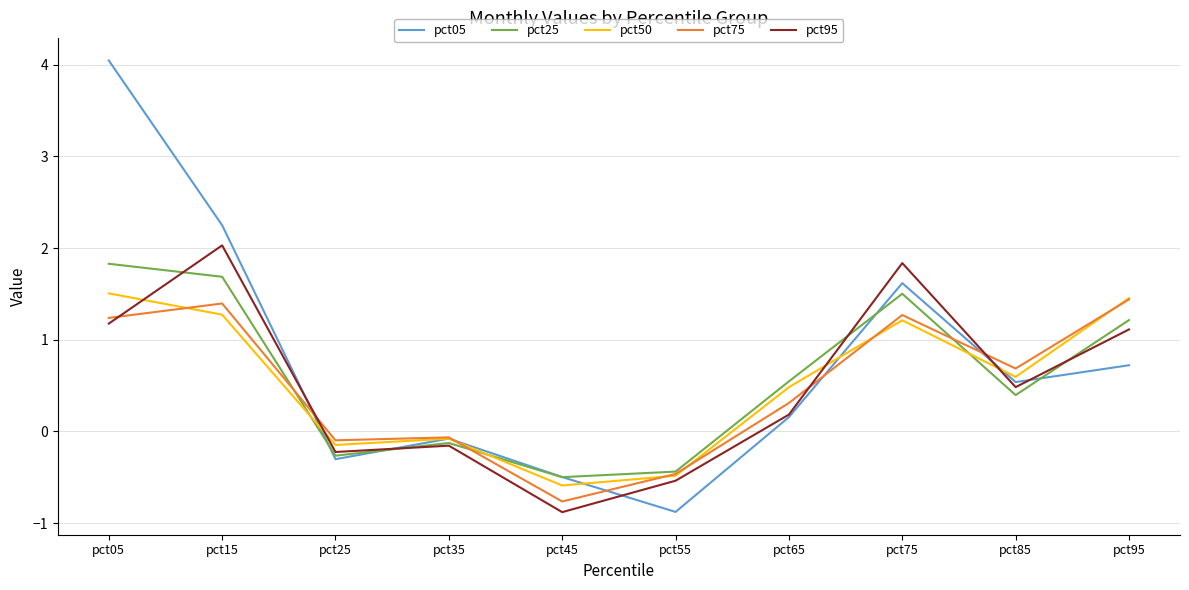

How many categories are shown in the chart?

10